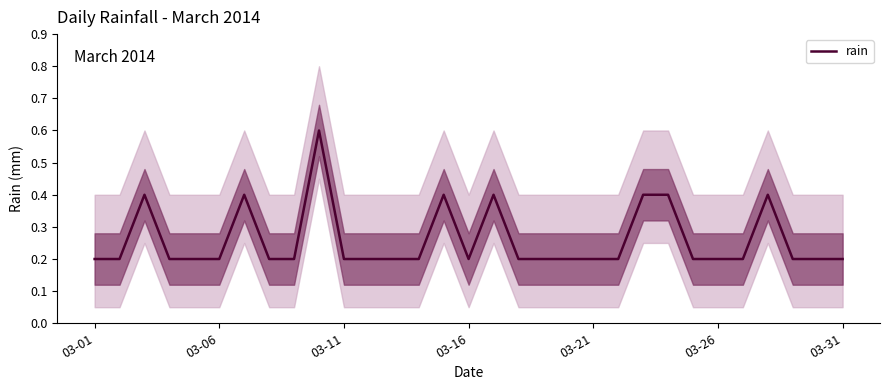

The value of rain at 03-01 is 0.2. True or false?

True